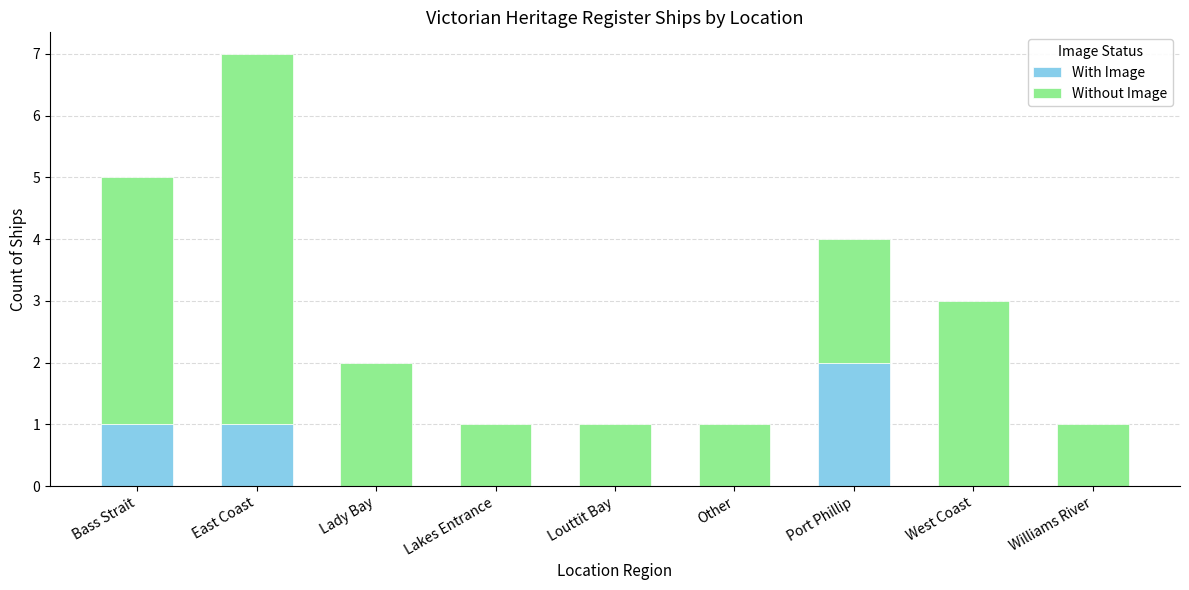

At which category is the sum across all series the highest?

East Coast